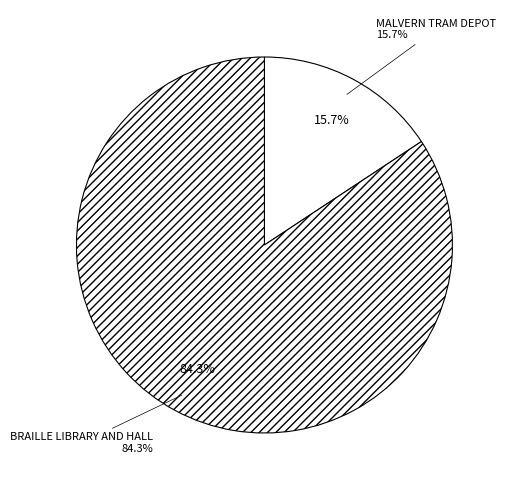

Which has a higher value, MALVERN TRAM DEPOT or BRAILLE LIBRARY AND HALL?

BRAILLE LIBRARY AND HALL